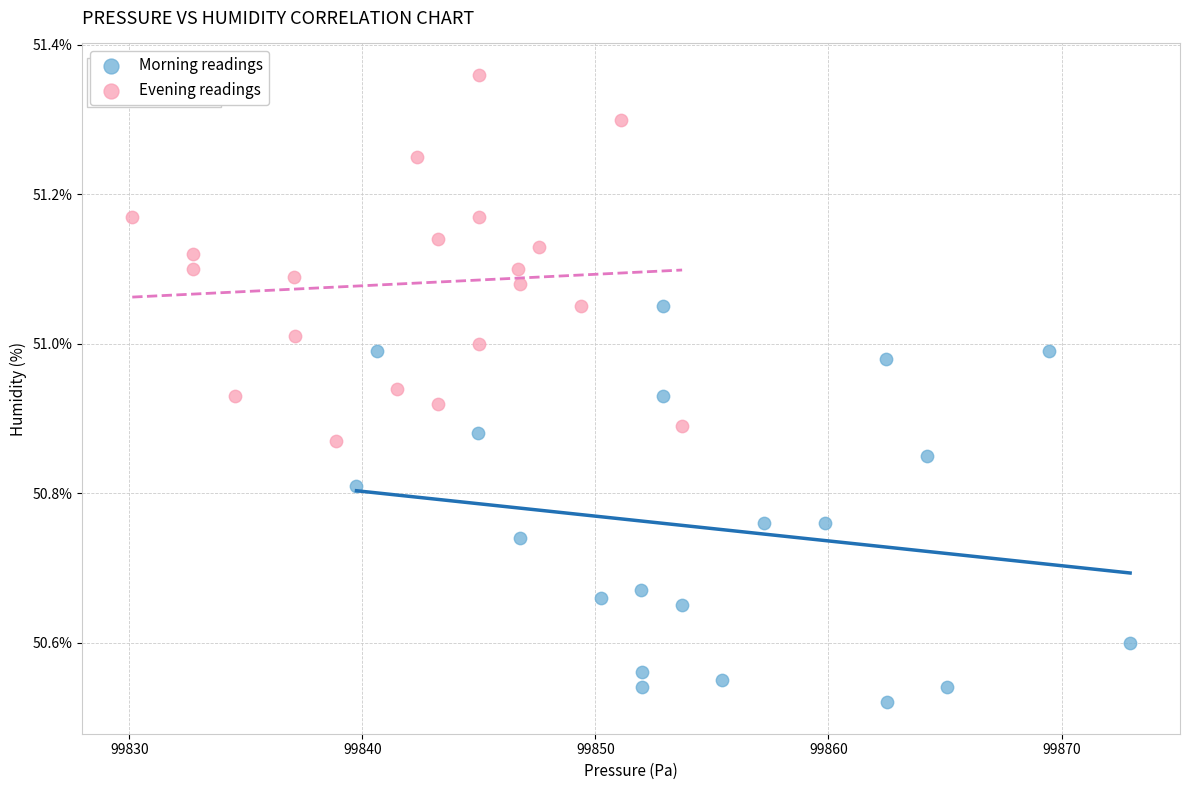

Which series reaches the maximum Y coordinate?

Evening readings